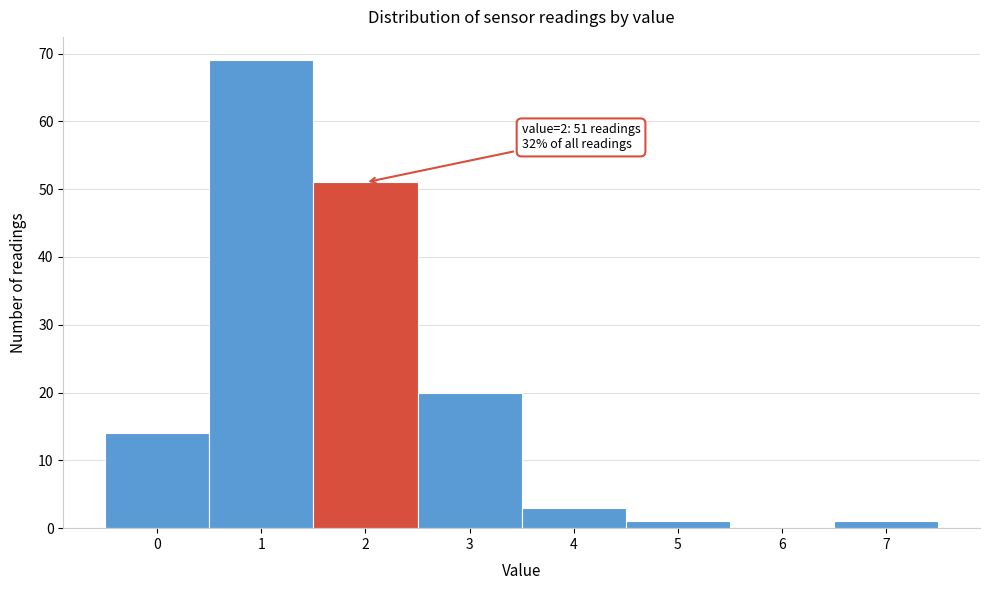

Reading left to right, list all the values displayed in this chart.

0=14	1=69	2=51	3=20	4=3	5=1	6=0	7=1